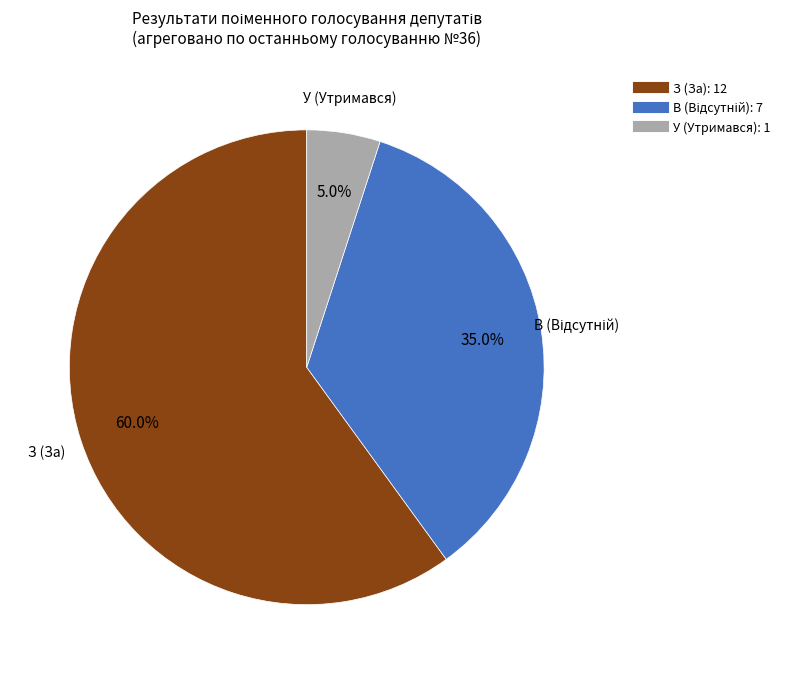

To the nearest percent, what portion does У (Утримався) represent?

5%